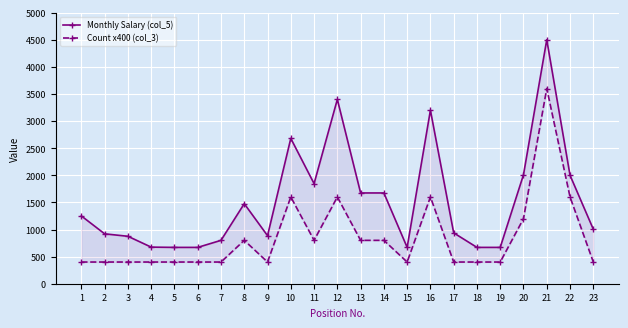

At which category does Monthly Salary (col_5) reach its first local peak?

8